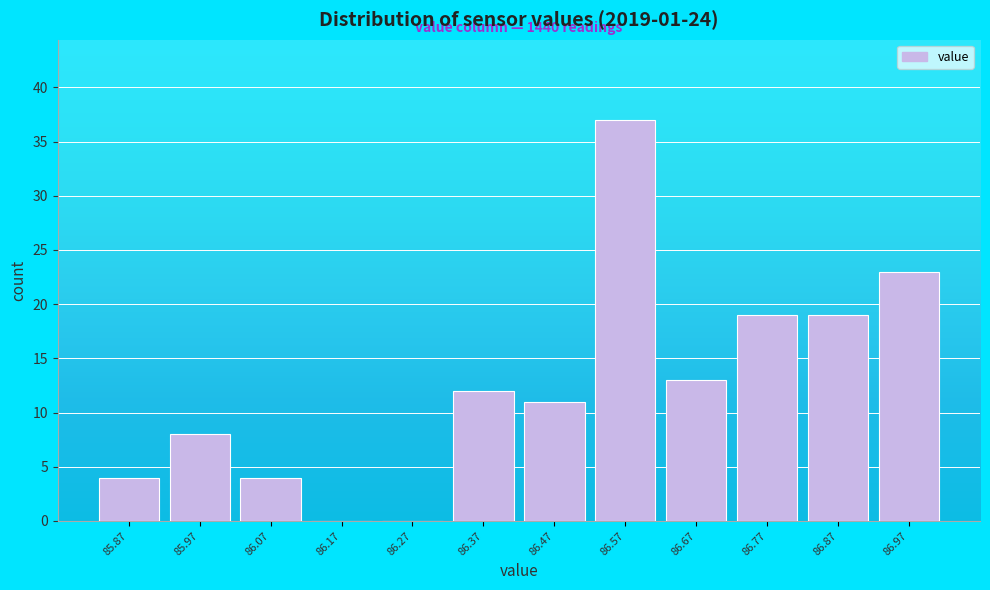

Which range on the x-axis has the tallest bar?

86.52 to 86.62